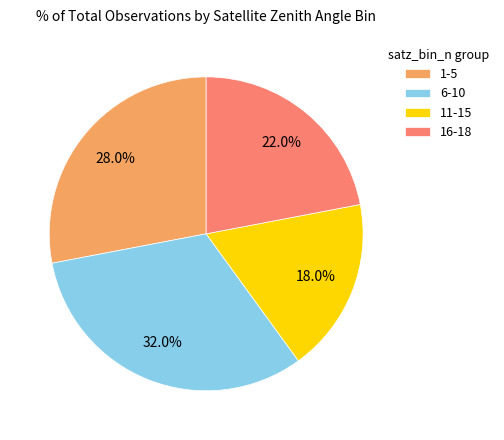

To the nearest percent, what is the difference between the largest and smallest slice percentages?

14%